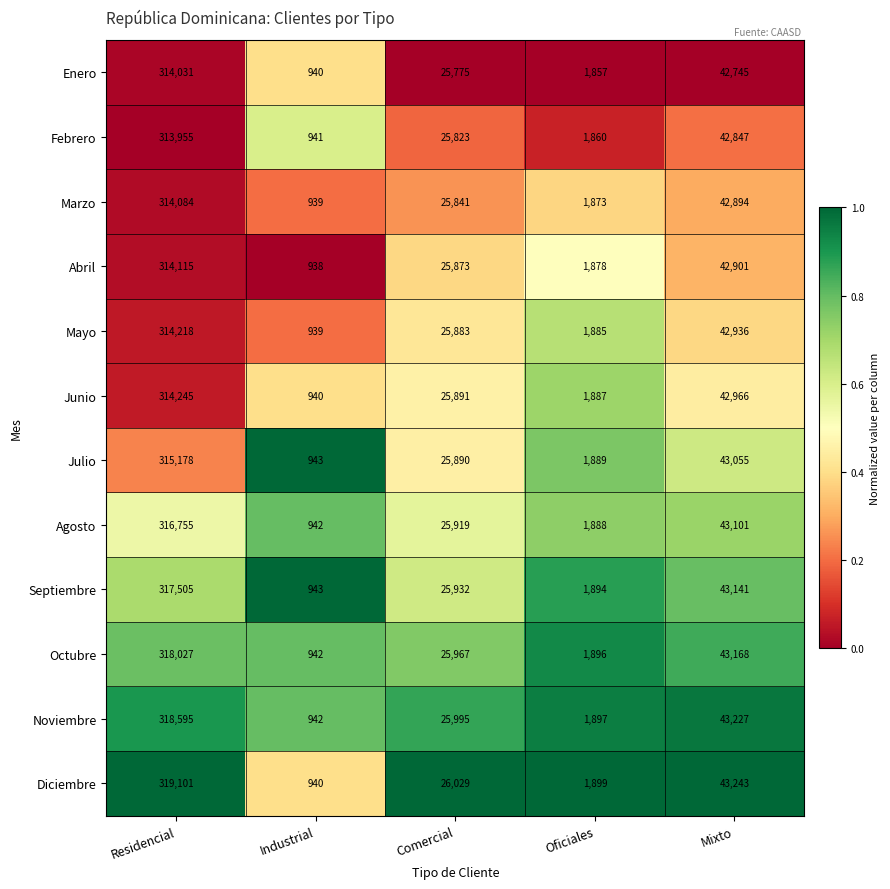

Which category has the lowest value across all series?

Industrial